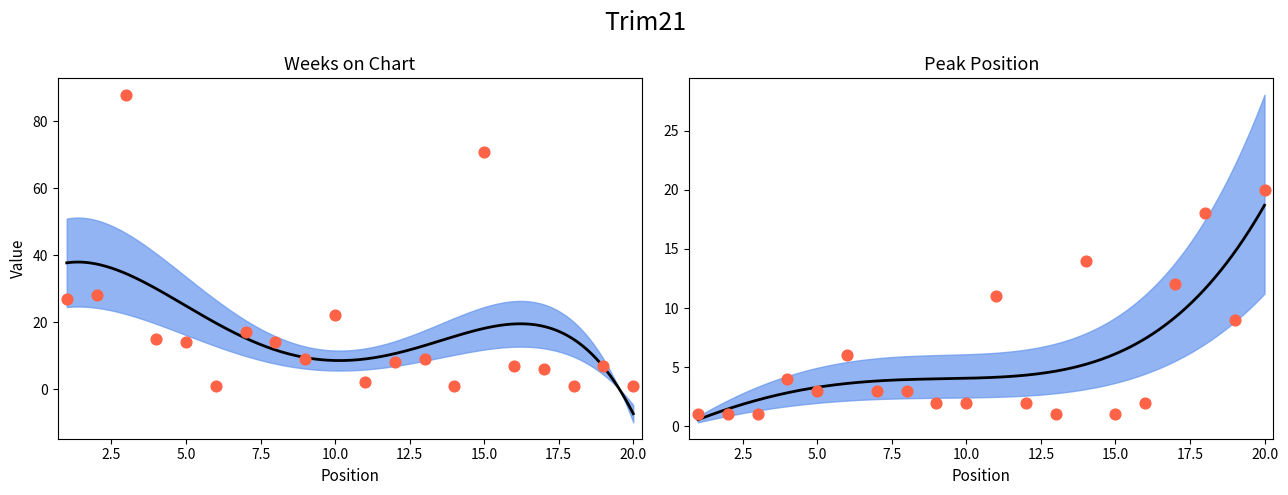

What is the total value across all series at 7?

20